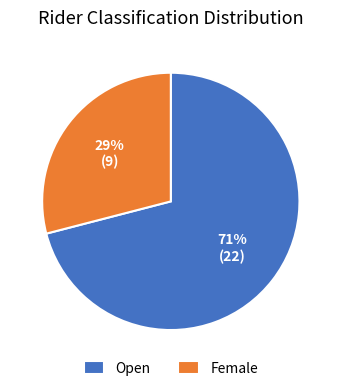

Does Female account for over 50% of the chart?

No